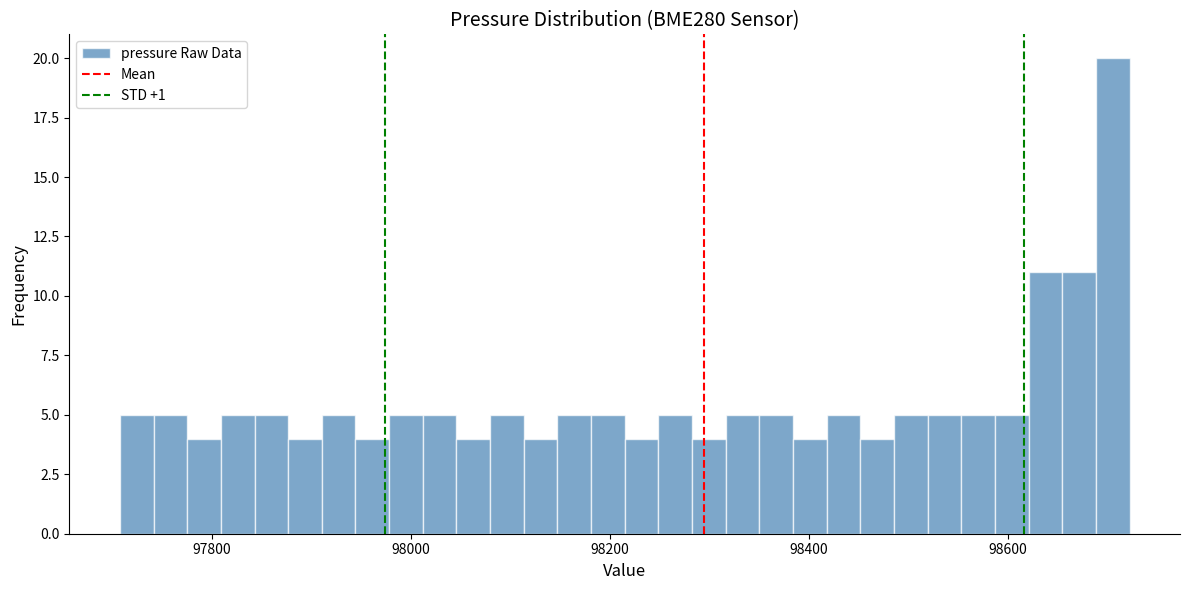

Read against the x-axis, roughly where is the centre of the tallest bar?

98700